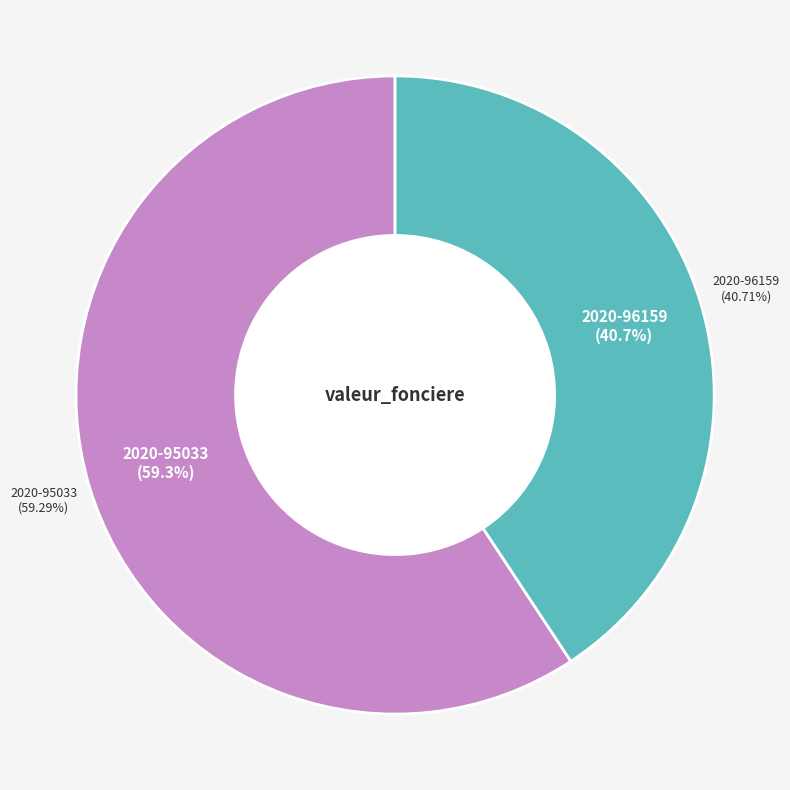

Count the number of slices in the pie.

2